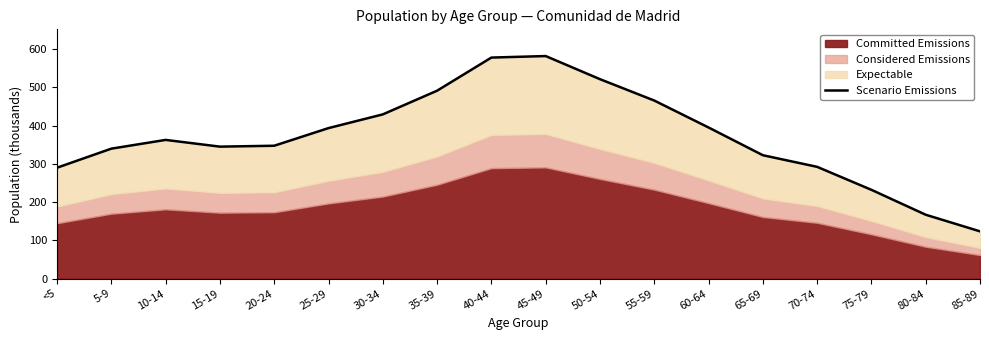

List the labels in order of value, largest first.

45-49, 40-44, 50-54, 35-39, 55-59, 30-34, 60-64, 25-29, 10-14, 20-24, 15-19, 5-9, 65-69, 70-74, <5, 75-79, 80-84, 85-89